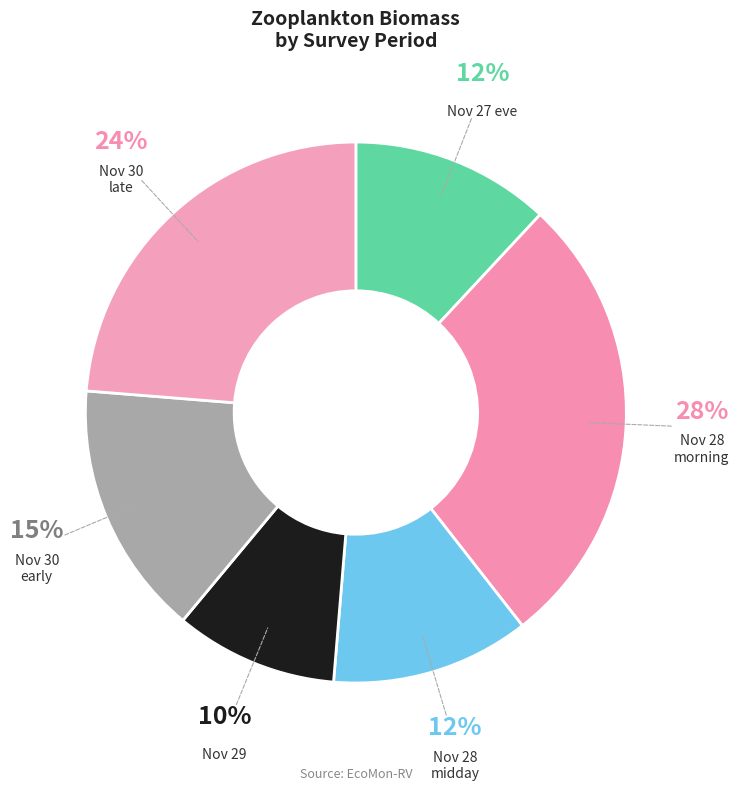

Count the number of slices in the pie.

6